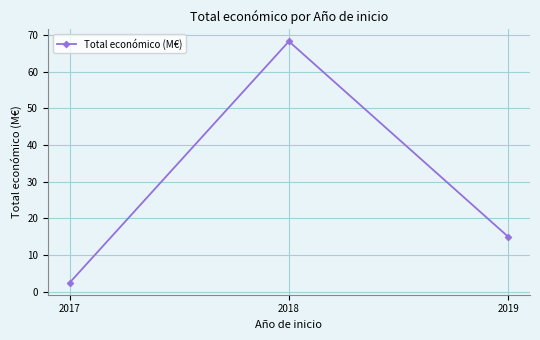

True or false: the data shows 2.5 at 2017.

True